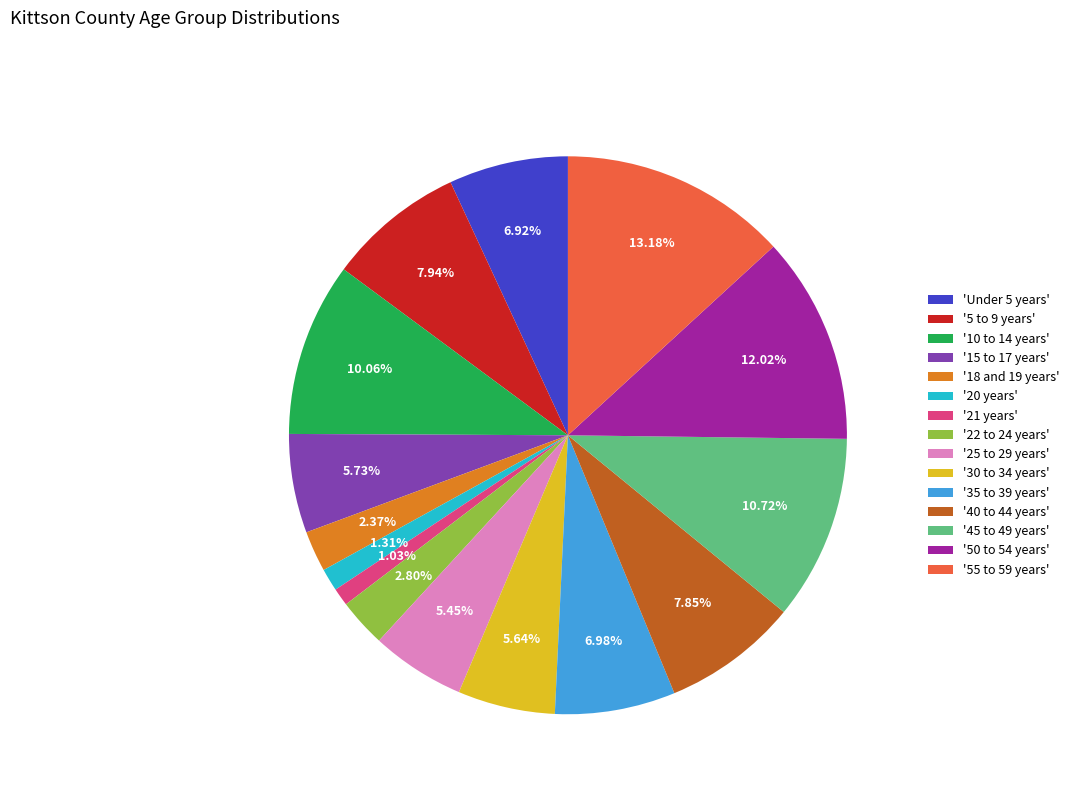

Is '22 to 24 years' the majority of the pie?

No